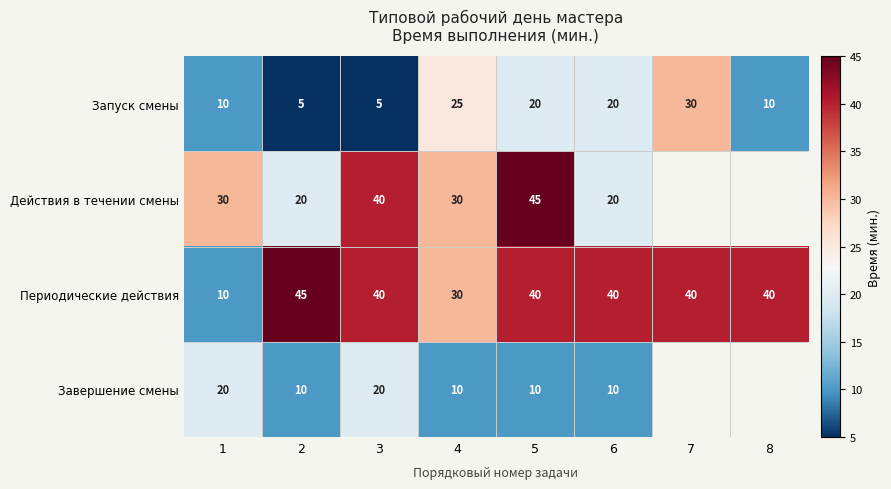

What is the maximum value shown in the chart?

45.0